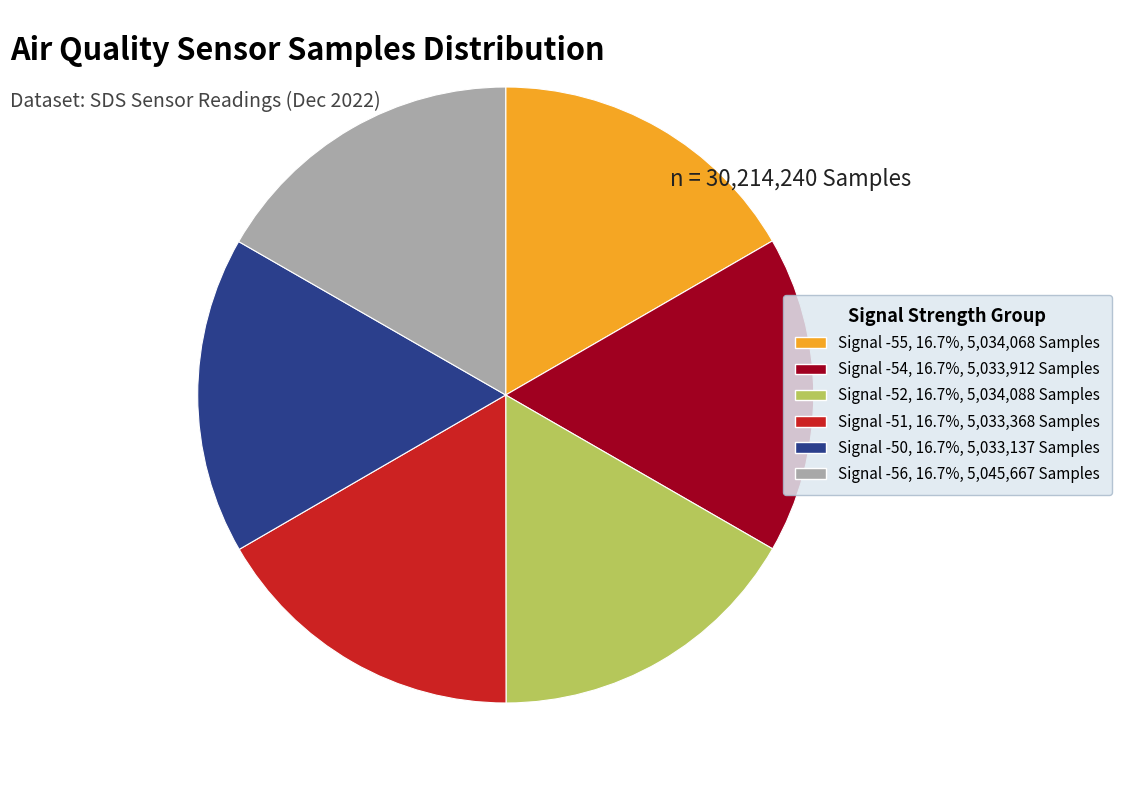

Does Signal -54 represent more than half of the total?

No